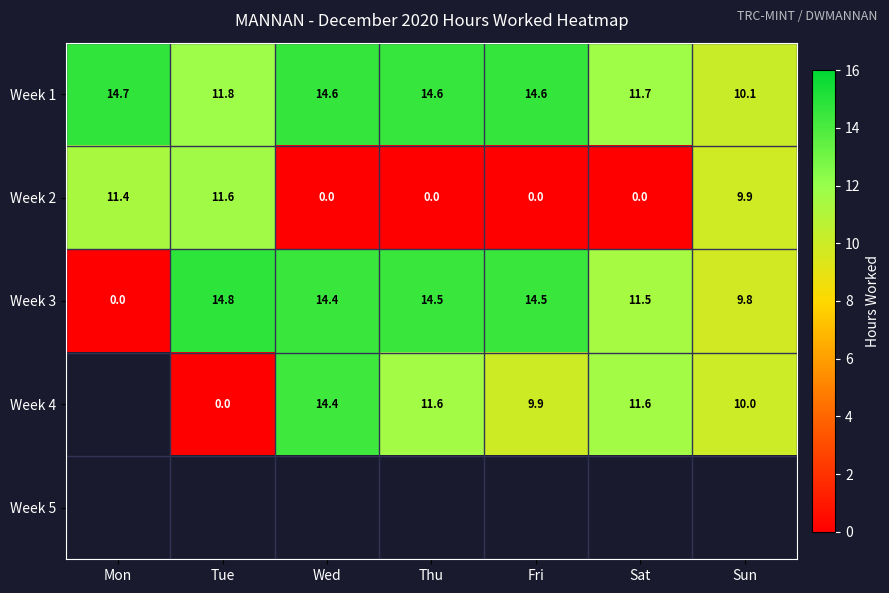

Is the value of Week 4 at Wed greater than the value of Week 3 at Sun?

Yes